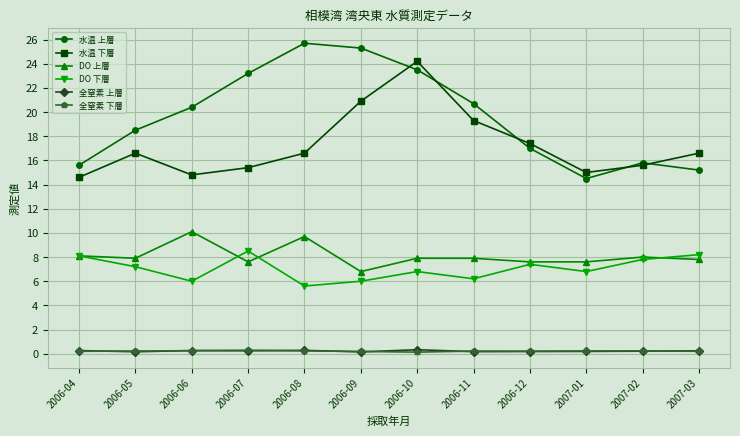

What is the smallest value displayed?

0.1